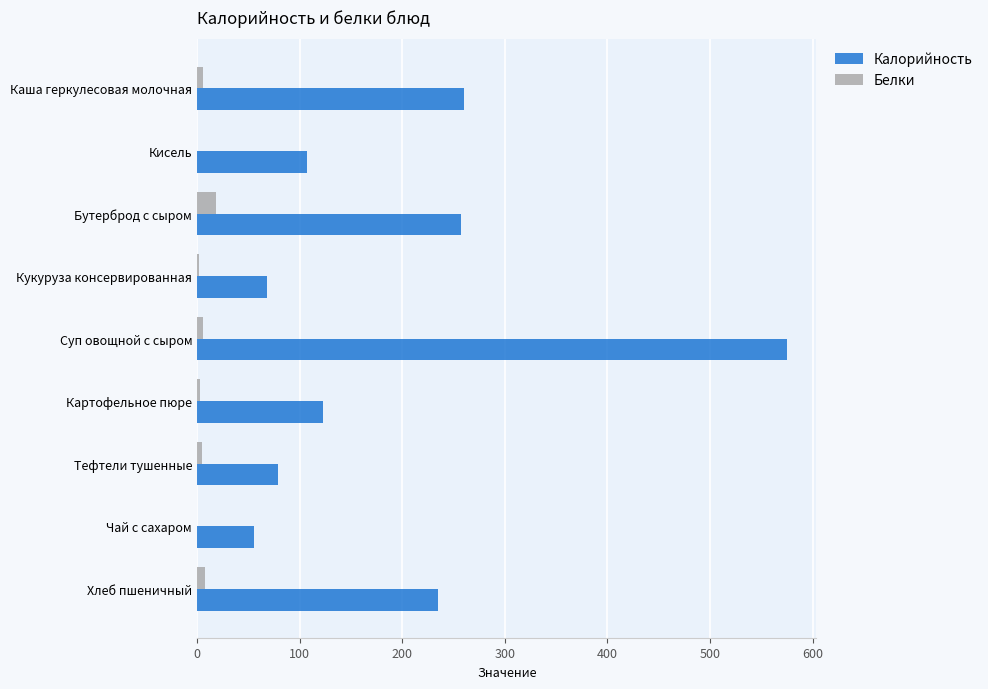

At which category does the chart reach its peak across all series?

Суп овощной с сыром